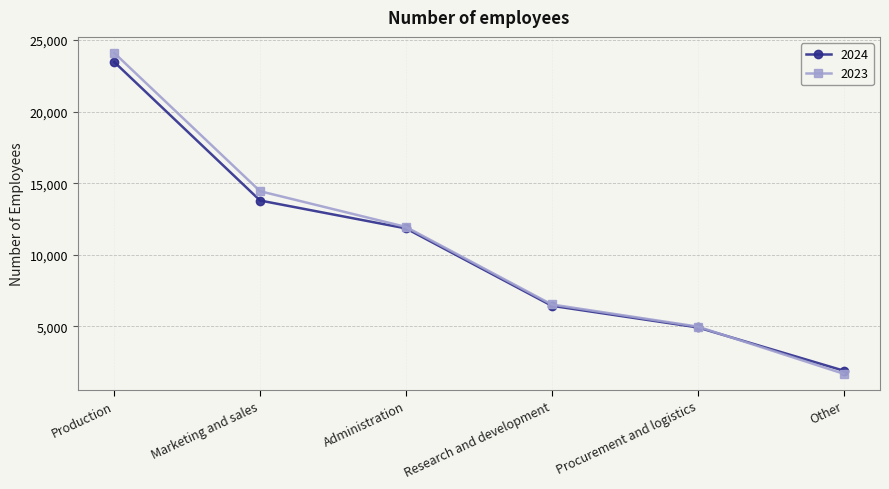

Which category has the lowest value in the 2023 series?

Other